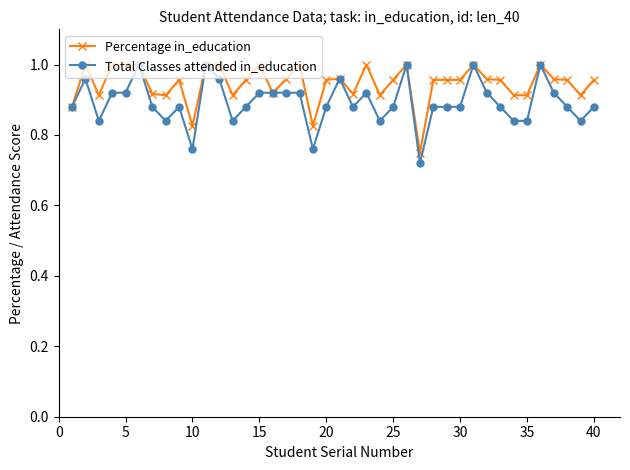

Which series has the widest spread of values?

Total Classes attended in_education